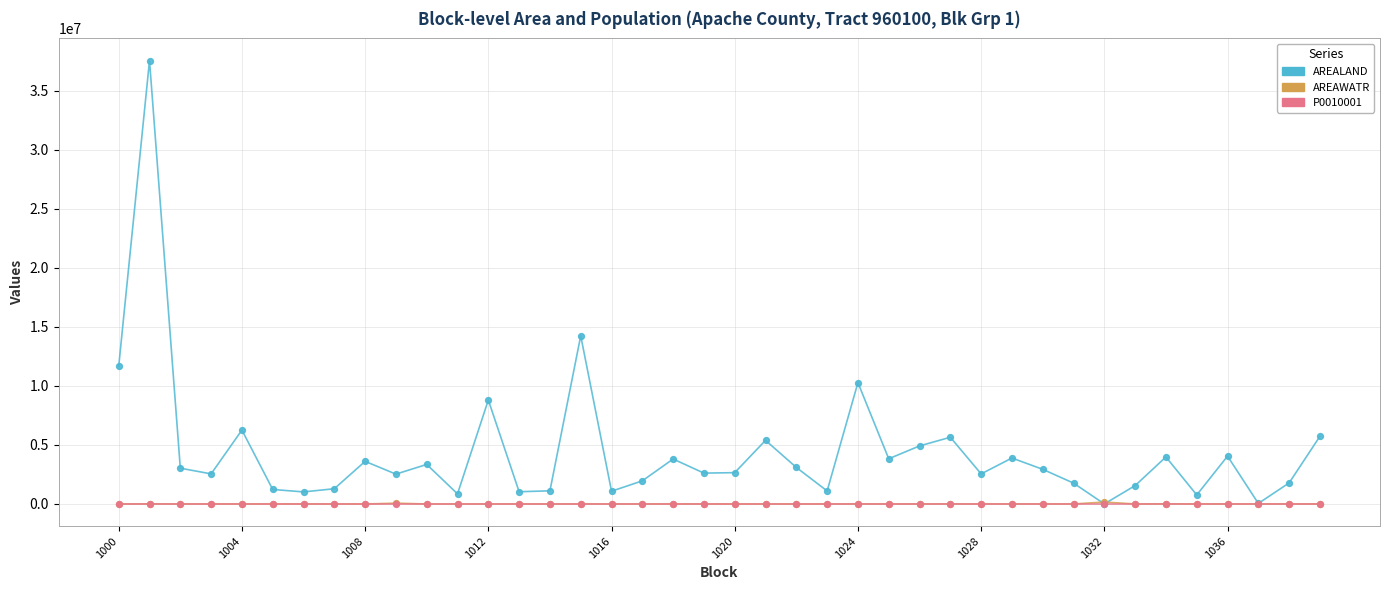

Which series has the largest total across all categories?

AREALAND